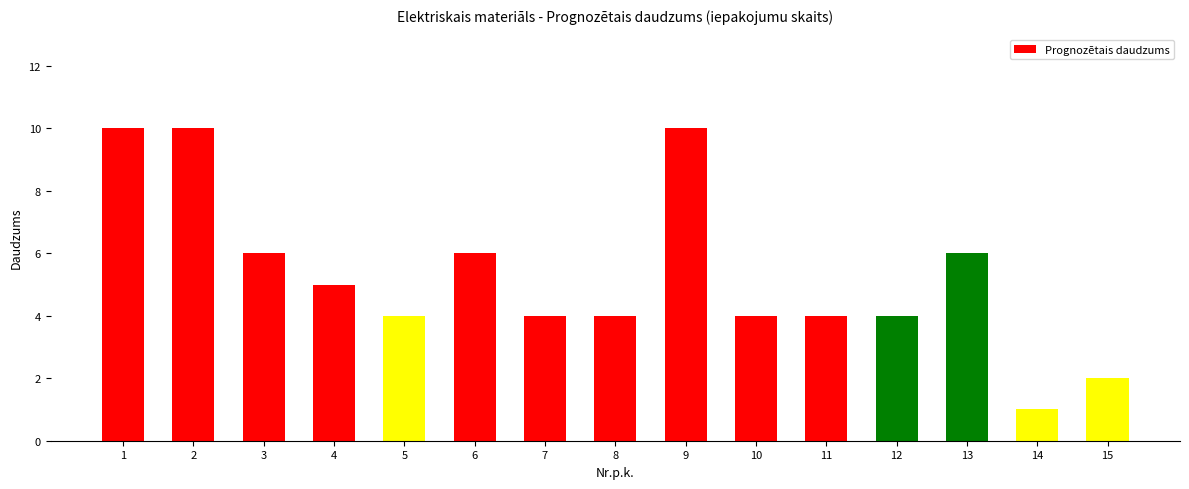

What is the value of the 14th bar from the left?

1